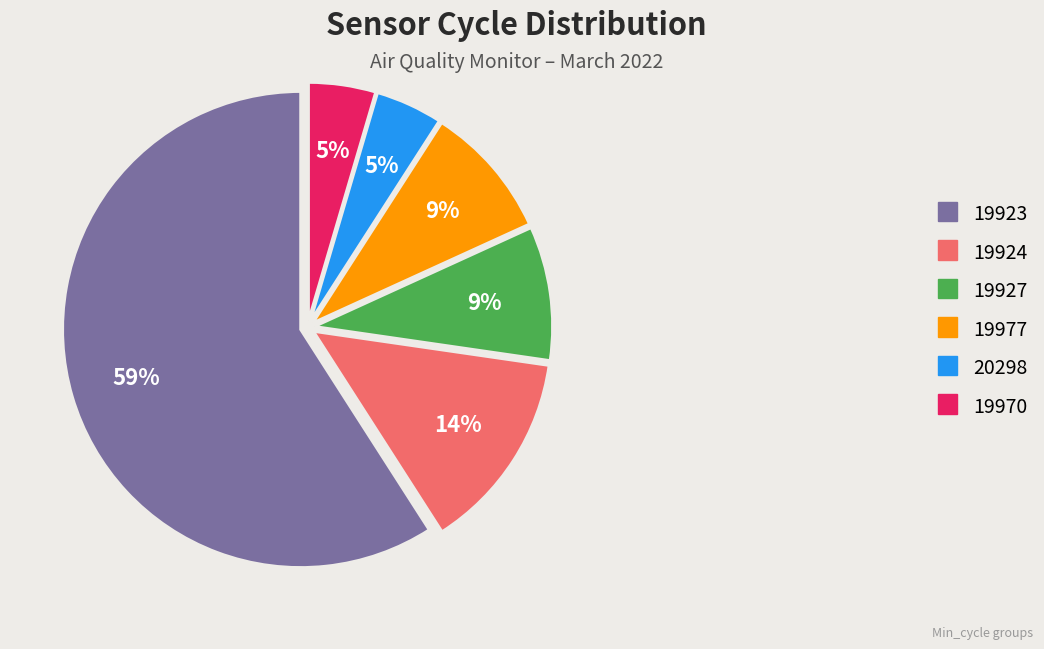

Between 20298 and 19927, which is larger?

19927